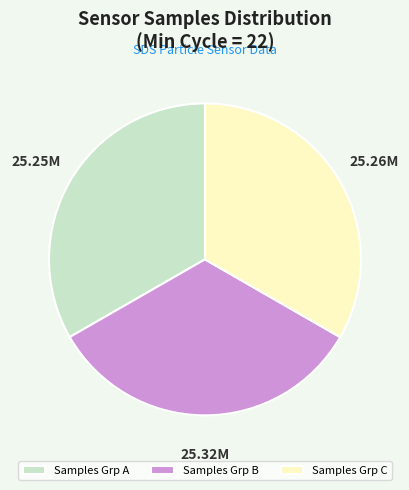

What is the ratio of the value at Samples Grp A to the value at Samples Grp C?

1.0